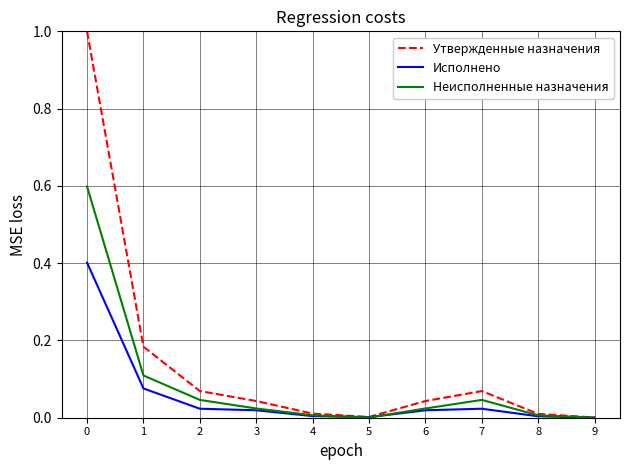

What is the maximum value shown in the chart?

1.0